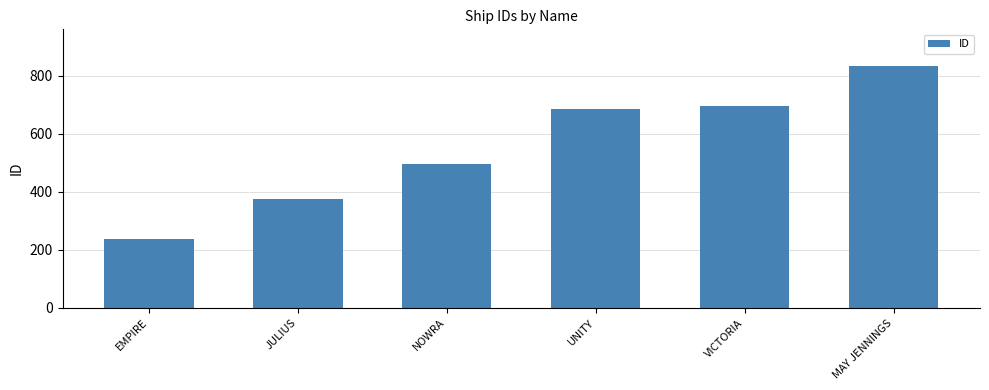

Approximately how many times larger is the value at MAY JENNINGS compared to NOWRA?

1.7